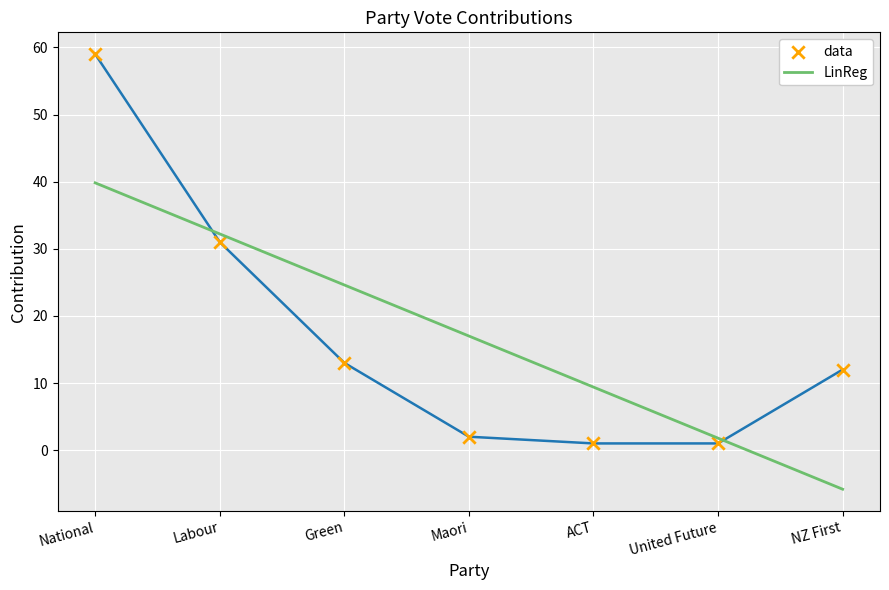

Which has a higher value, National or Green?

National